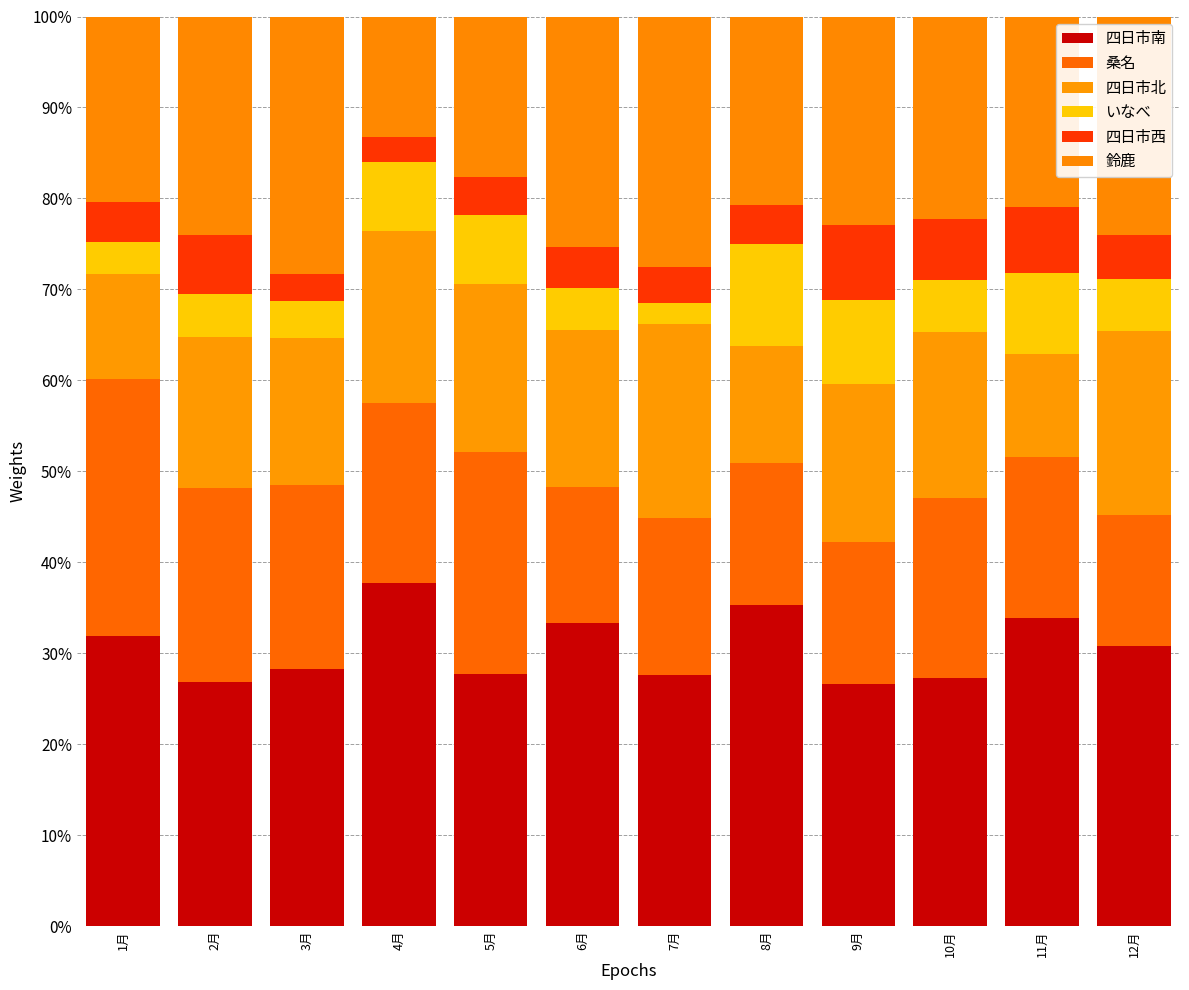

Count the number of data series in this chart.

6